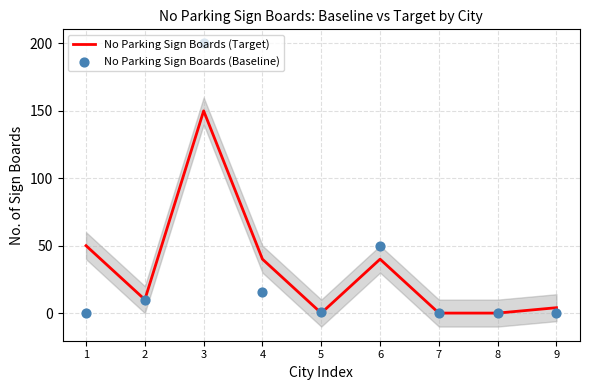

What are all the series names shown in the legend?

No Parking Sign Boards (Target), No Parking Sign Boards (Baseline)